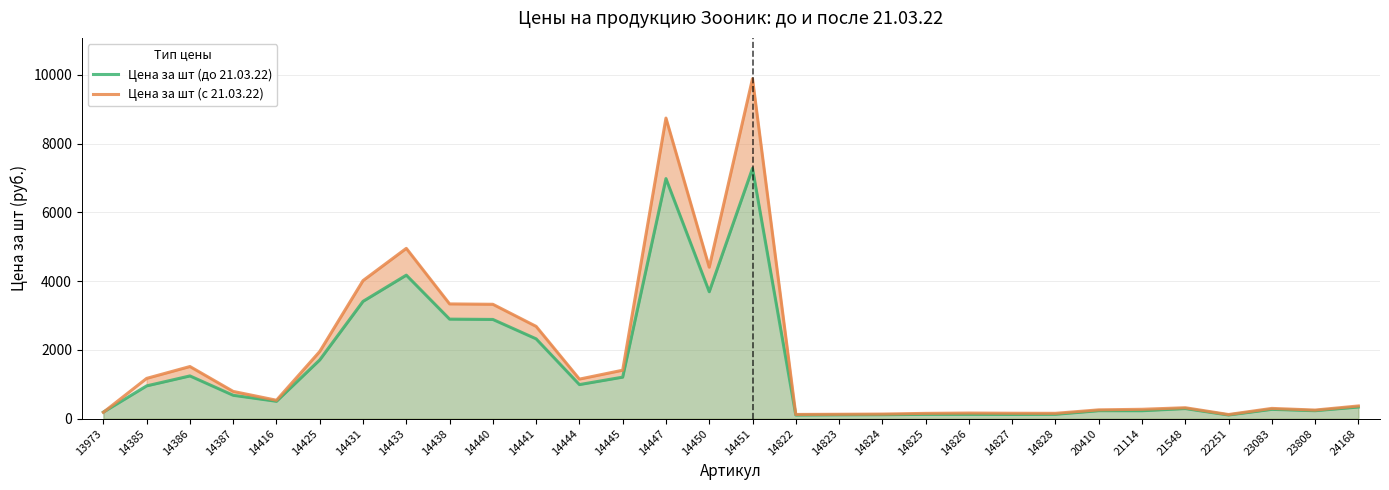

Between which two adjacent categories do Цена за шт (до 21.03.22) and Цена за шт (с 21.03.22) first intersect?

13973 and 14385